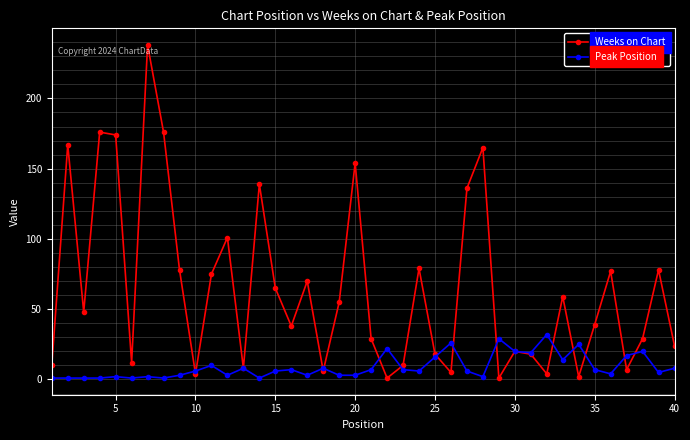

In Weeks on Chart, how many points are higher than both neighbors (excluding endpoints)?

13